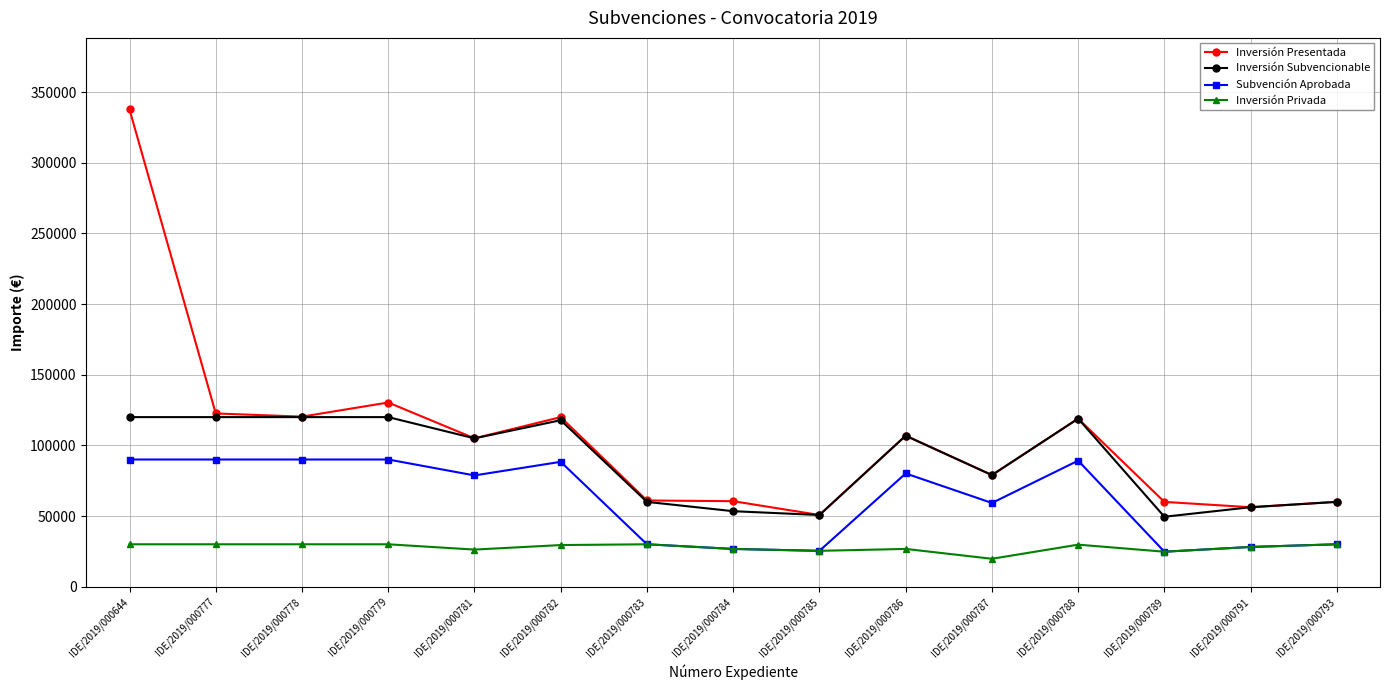

The value of Inversión Subvencionable at IDE/2019/000786 is 106844.6. True or false?

True